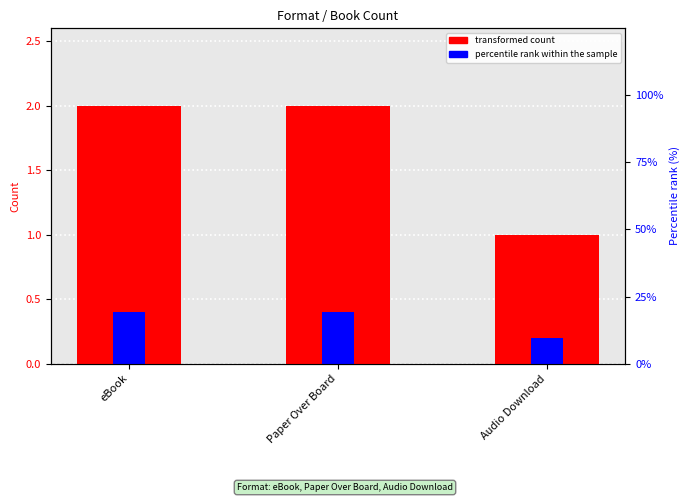

At which category does the chart reach its peak across all series?

eBook